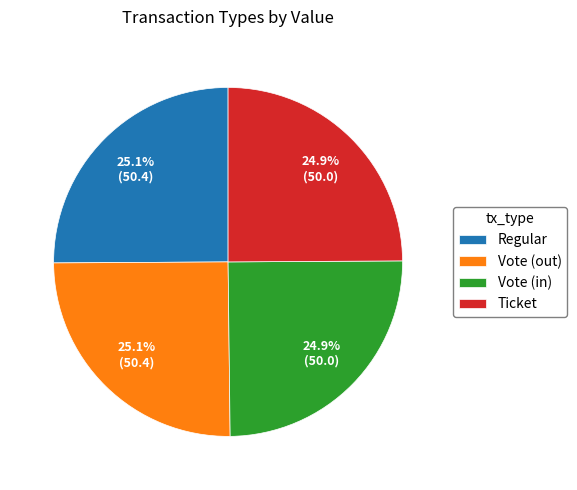

The Regular slice represents 36% of the pie. True or false?

False